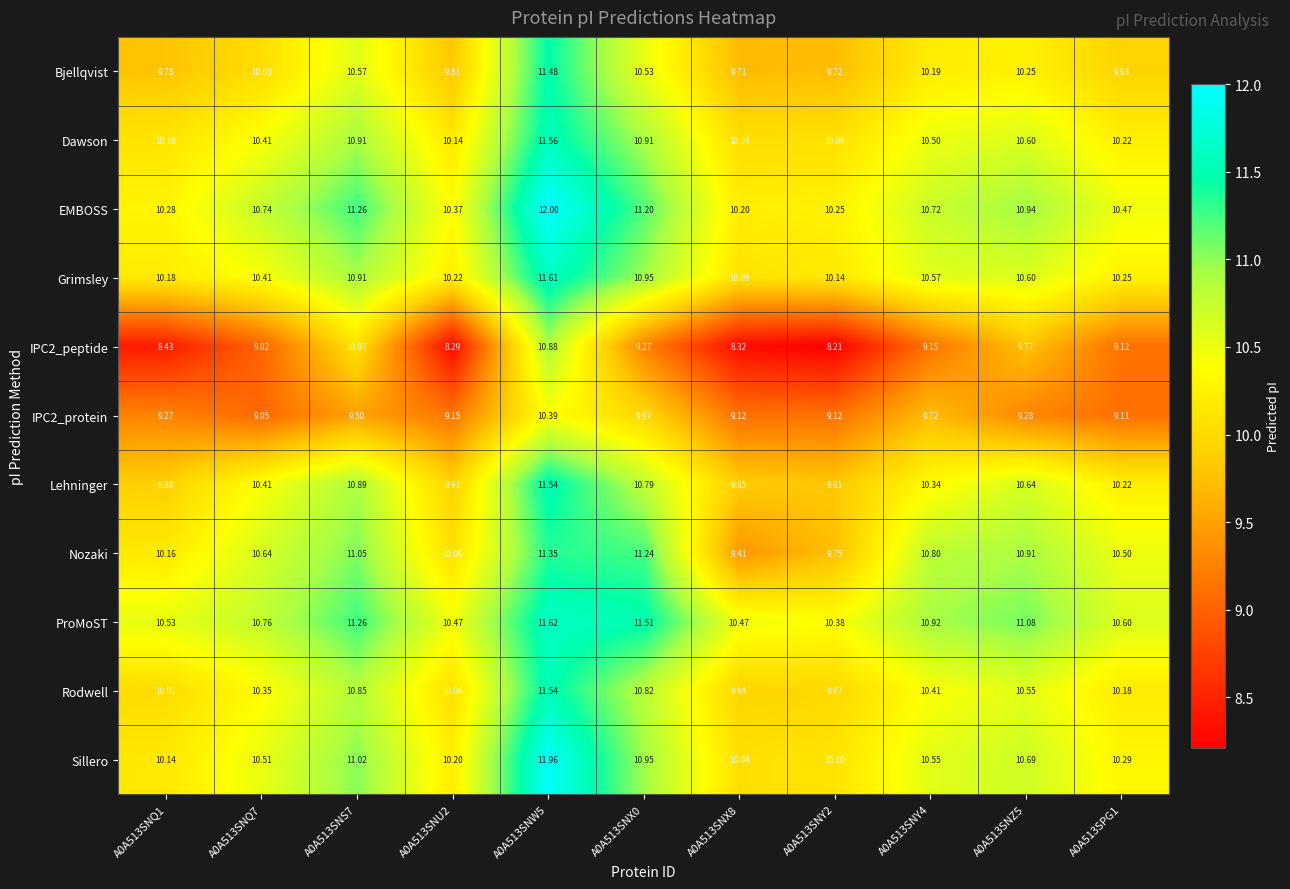

Which series changed the most between A0A513SNZ5 and A0A513SPG1?

IPC2_peptide